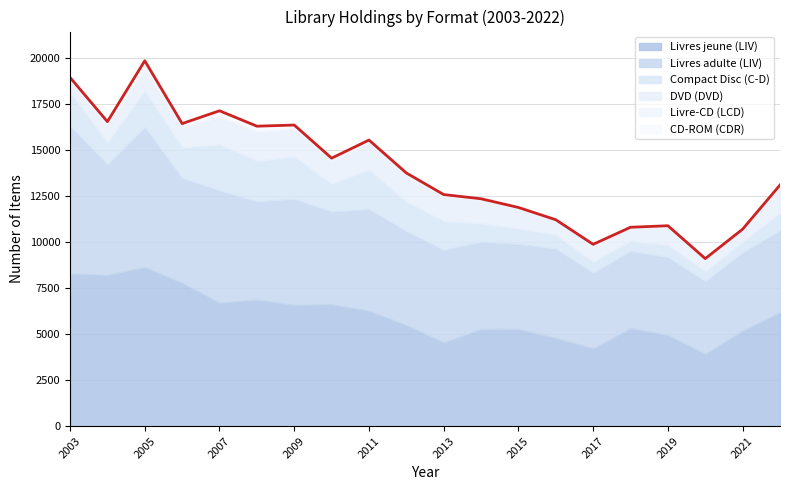

Count the number of categories in the chart.

20